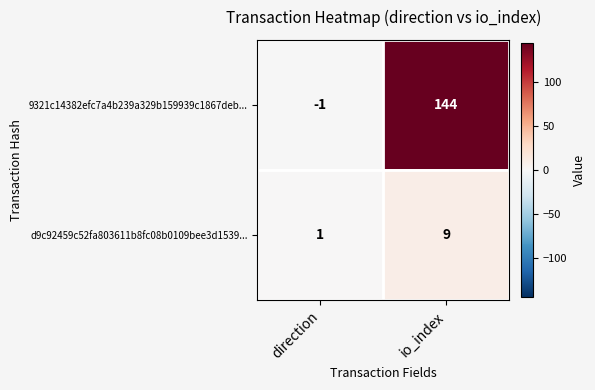

What is the average value of the d9c92459c52fa803611b8fc08b0109bee3d1539... series?

5